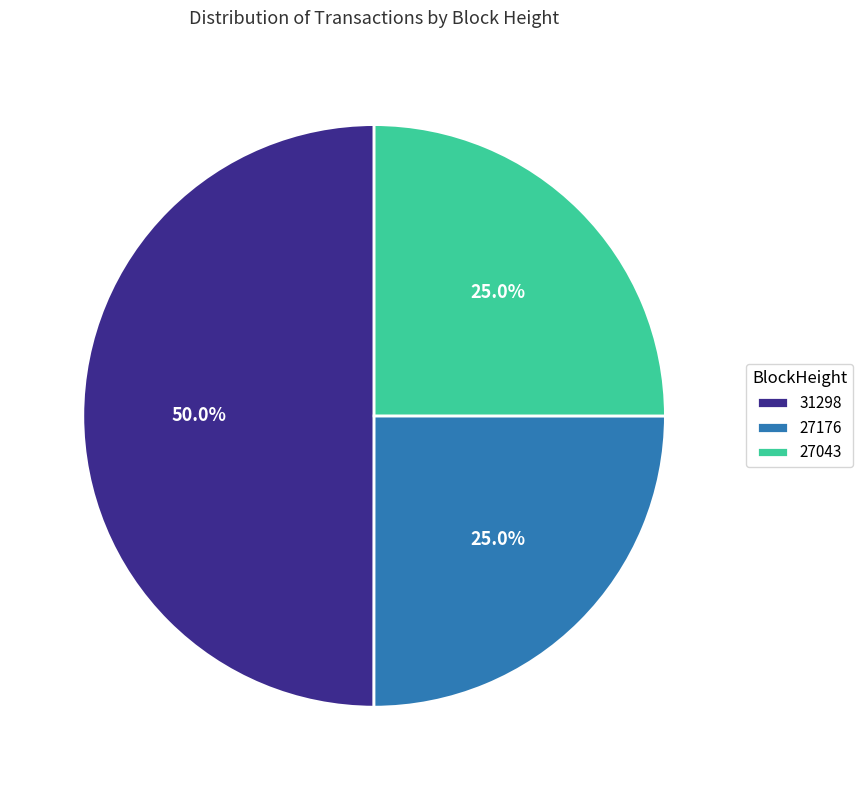

How many segments does this pie chart have?

3